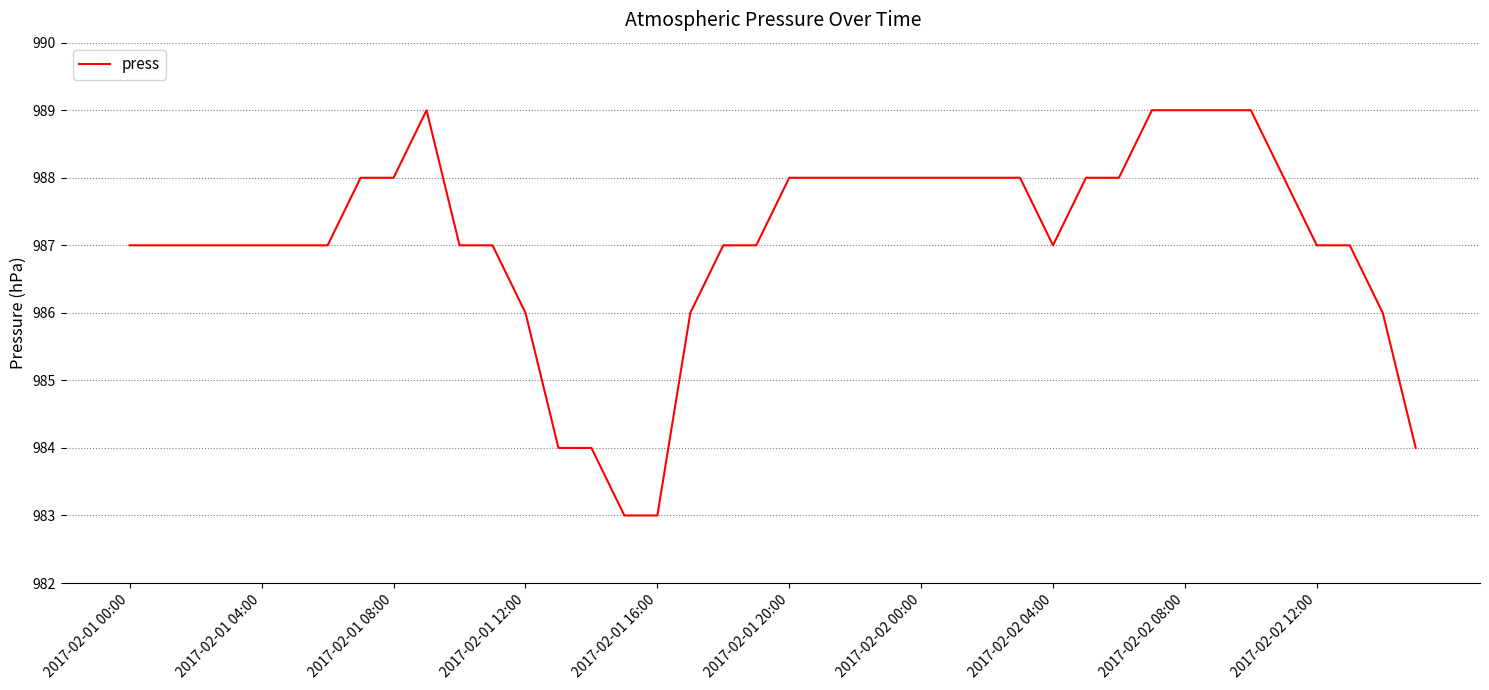

What is the smallest value displayed?

983